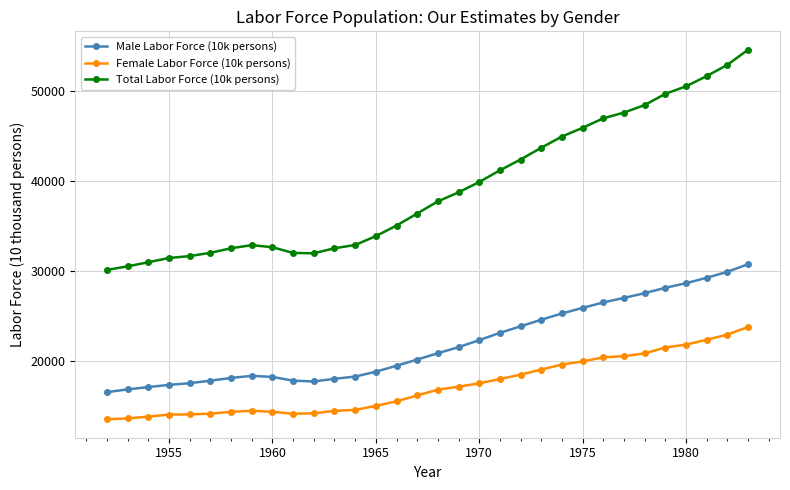

What is the difference between the maximum and minimum values in the Male Labor Force (10k persons) series?

14198